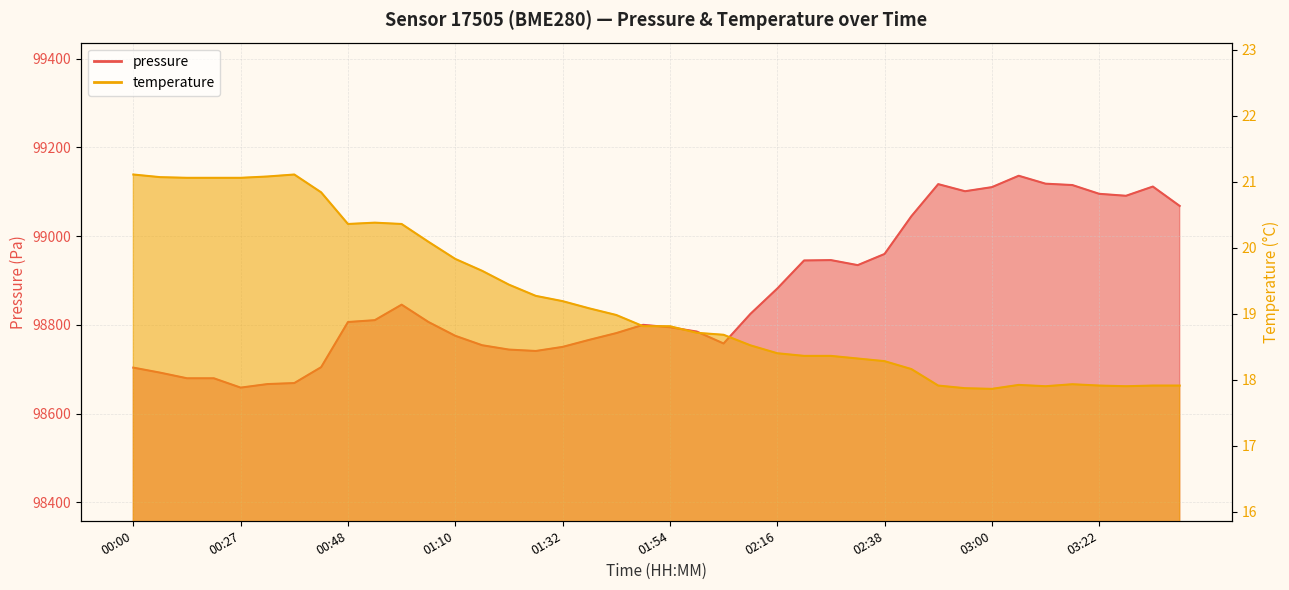

List the labels in order of pressure value, smallest first.

00:27, 00:32, 00:38, 00:16, 00:21, 00:11, 00:00, 00:43, 01:27, 01:21, 01:32, 01:16, 02:05, 01:38, 01:10, 01:43, 02:00, 01:54, 01:49, 00:48, 01:05, 00:54, 02:11, 00:59, 02:16, 02:32, 02:22, 02:27, 02:38, 02:44, 03:38, 03:27, 03:22, 02:54, 03:00, 03:32, 03:16, 02:49, 03:11, 03:05